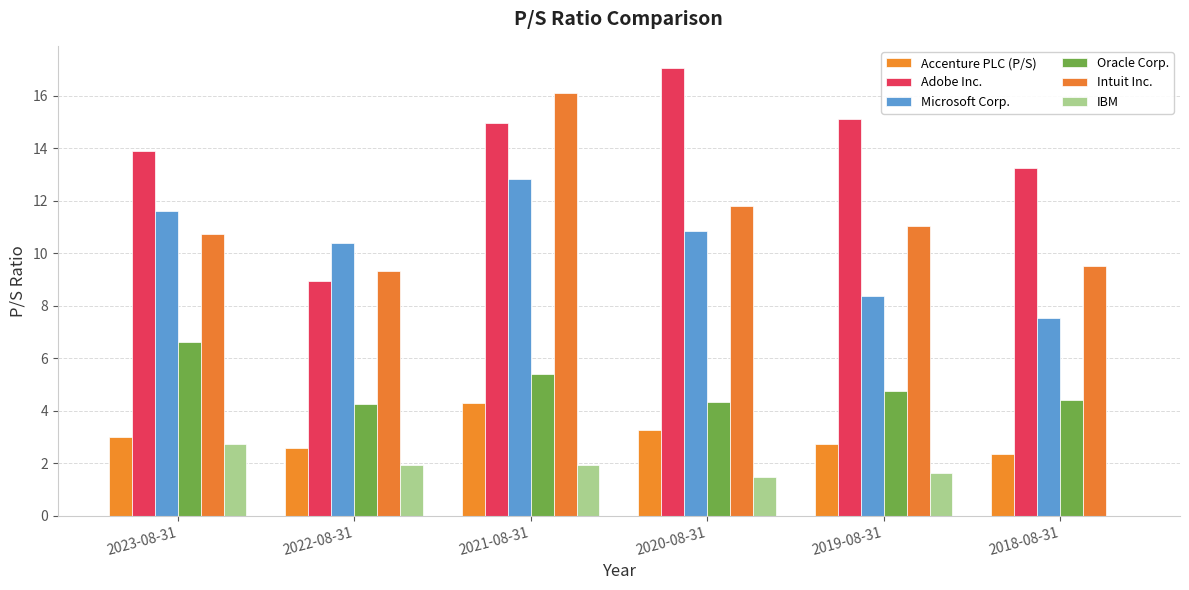

How many groups of bars are there?

6